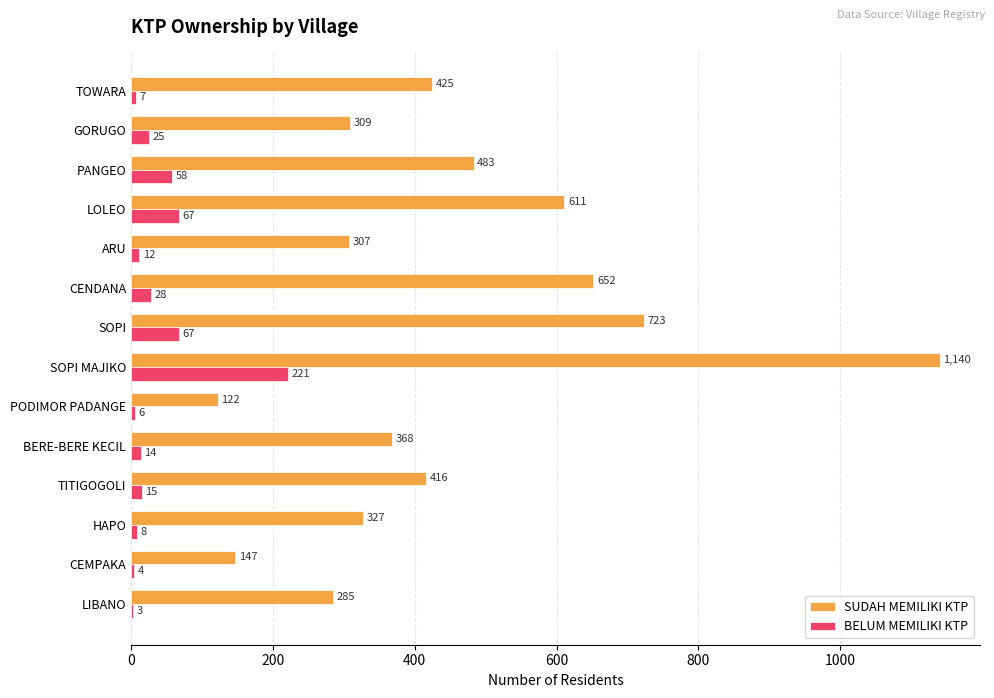

Is the value of BELUM MEMILIKI KTP at LIBANO greater than the value of SUDAH MEMILIKI KTP at LIBANO?

No